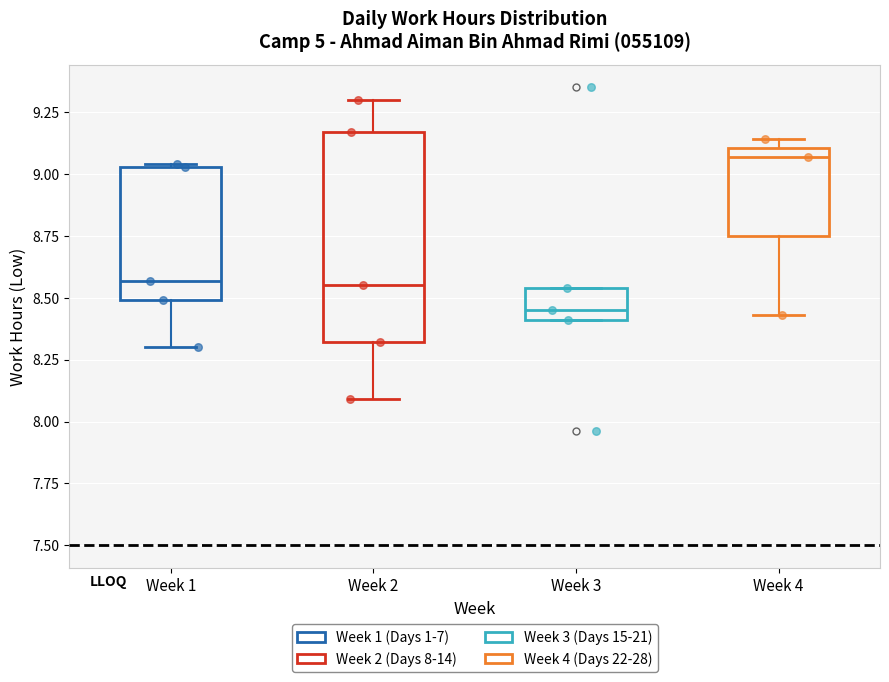

Reading left to right, transcribe this box plot: for each box, give where its median line is, the range the box spans, and where its two whiskers end, as read against the y-axis. The values are not printed on the chart, so give them approximately, as read against the axis.

Week 1: median 8.55, box 8.50 to 9.05, whiskers 8.30 to 9.05
Week 2: median 8.55, box 8.30 to 9.15, whiskers 8.10 to 9.30
Week 3: median 8.45, box 8.40 to 8.55, whiskers 8.40 to 8.55
Week 4: median 9.05, box 8.75 to 9.10, whiskers 8.45 to 9.15